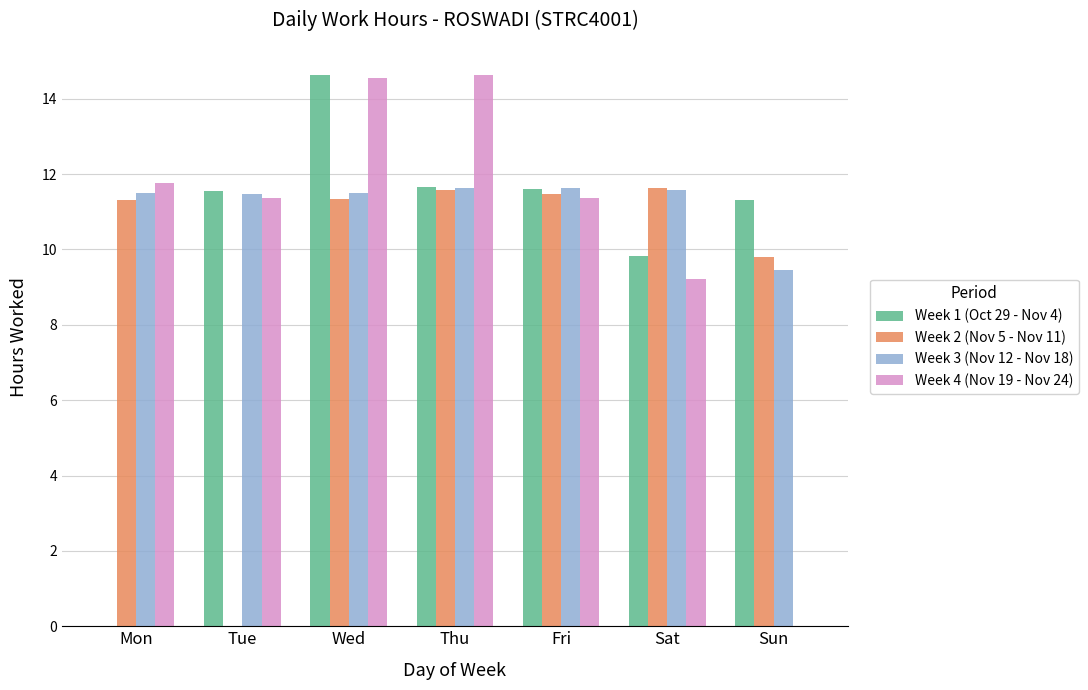

Are the bars horizontal?

No